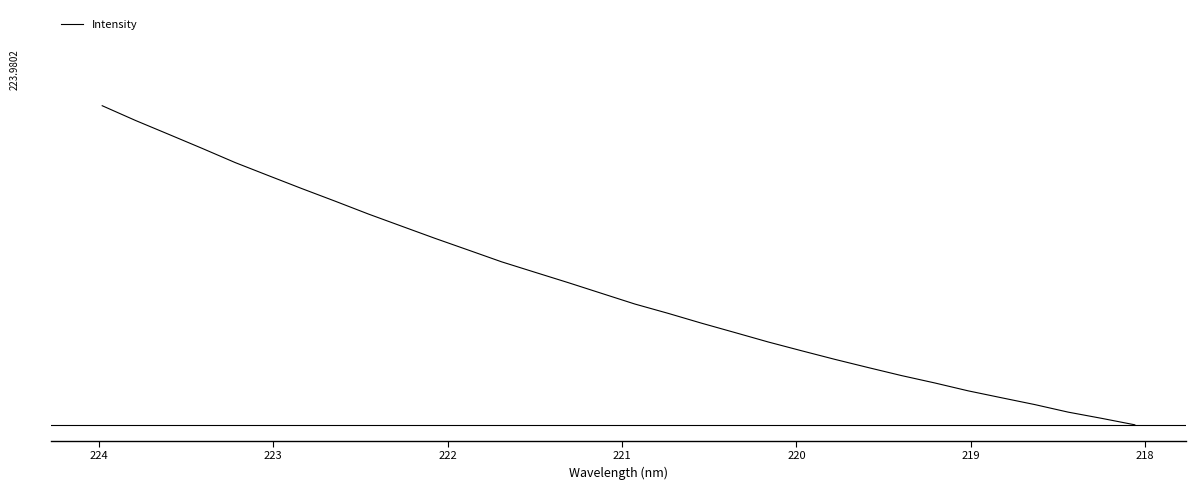

What is the value of the 11th point from the left?

0.2